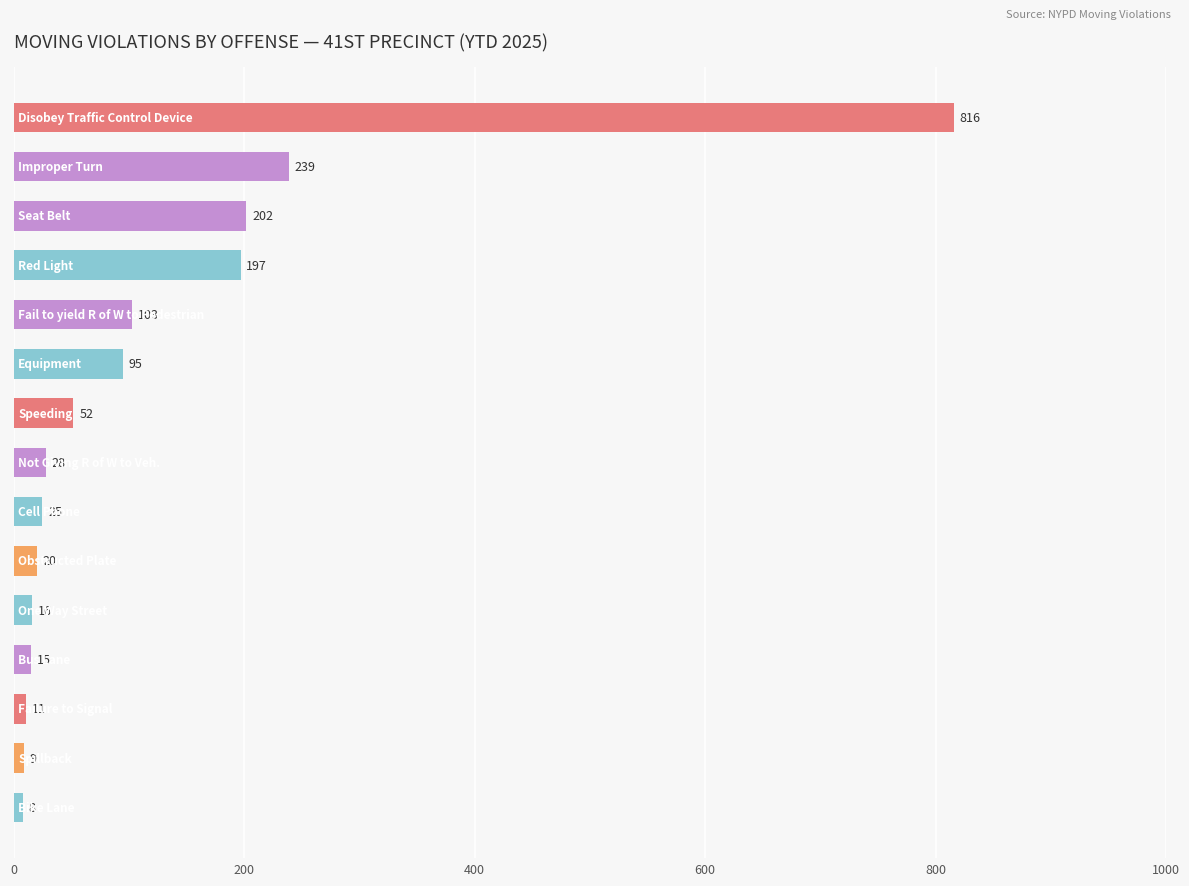

What is the value of the 9th bar from the top?

25